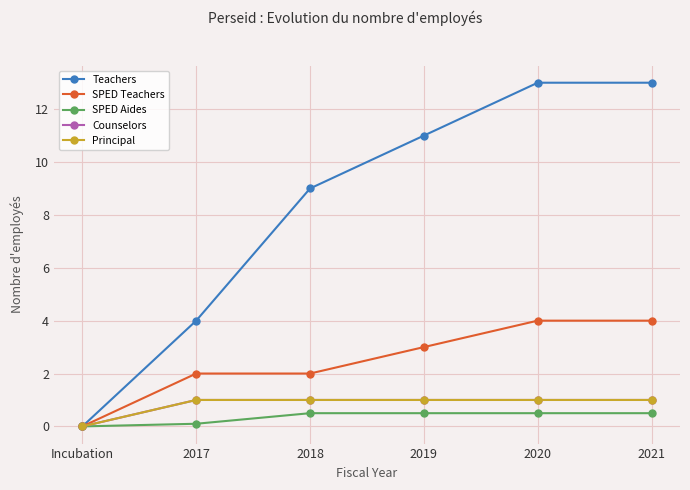

True or false: SPED Teachers has more than 0 points higher than both neighbors.

False